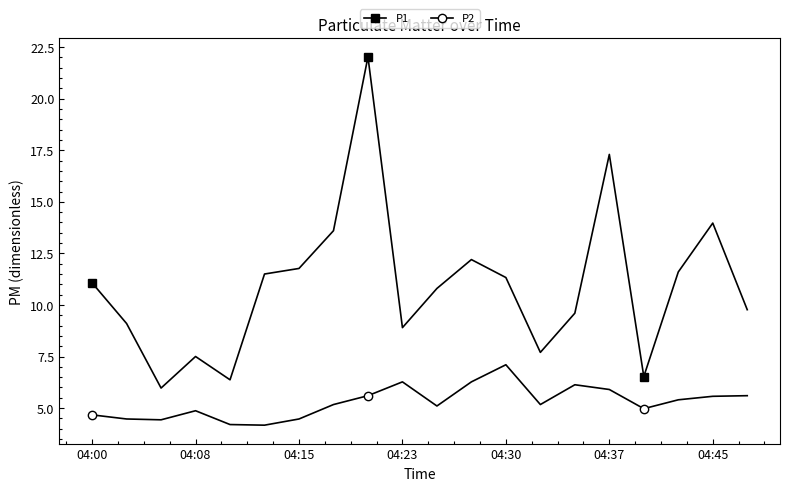

What is the greatest value displayed?

22.0